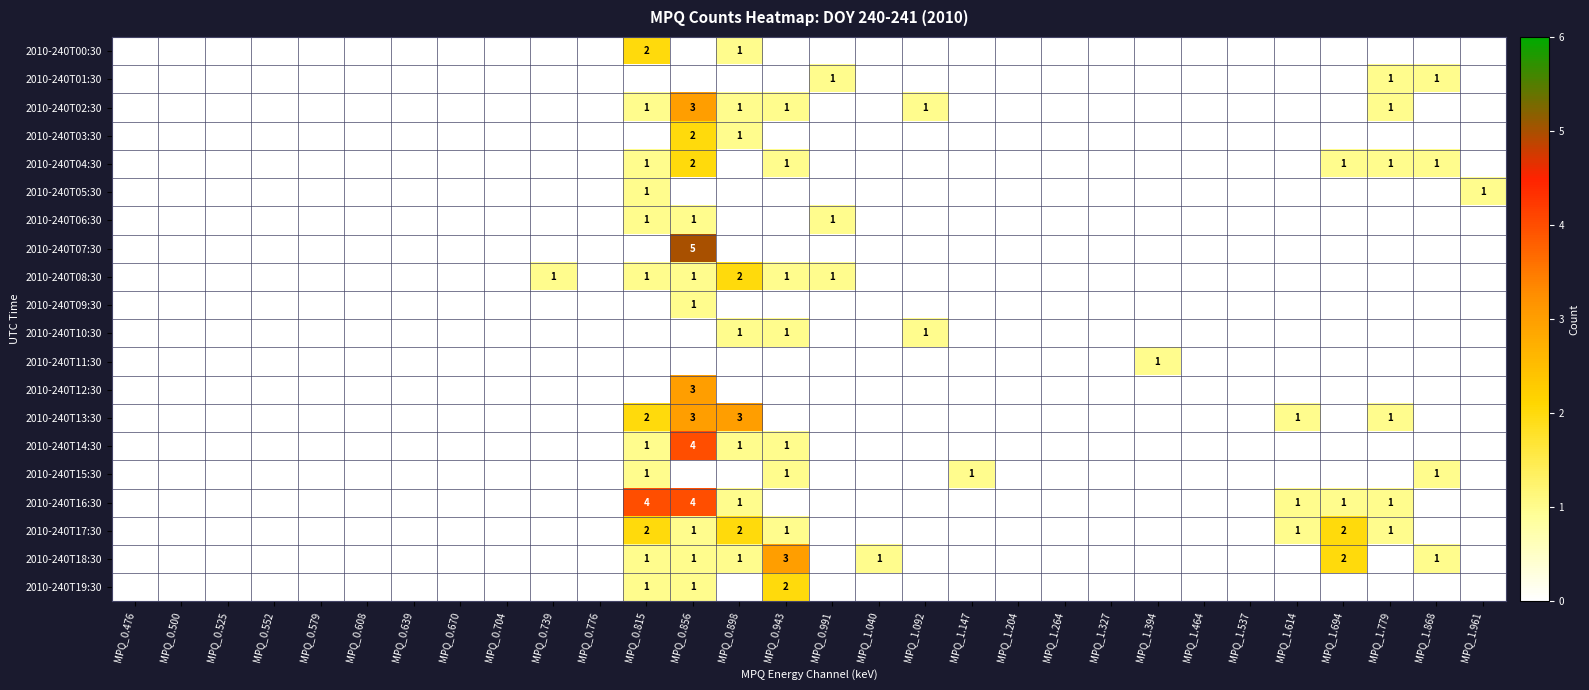

The value of 2010-240T08:30 at MPQ_0.739 is 1. True or false?

True